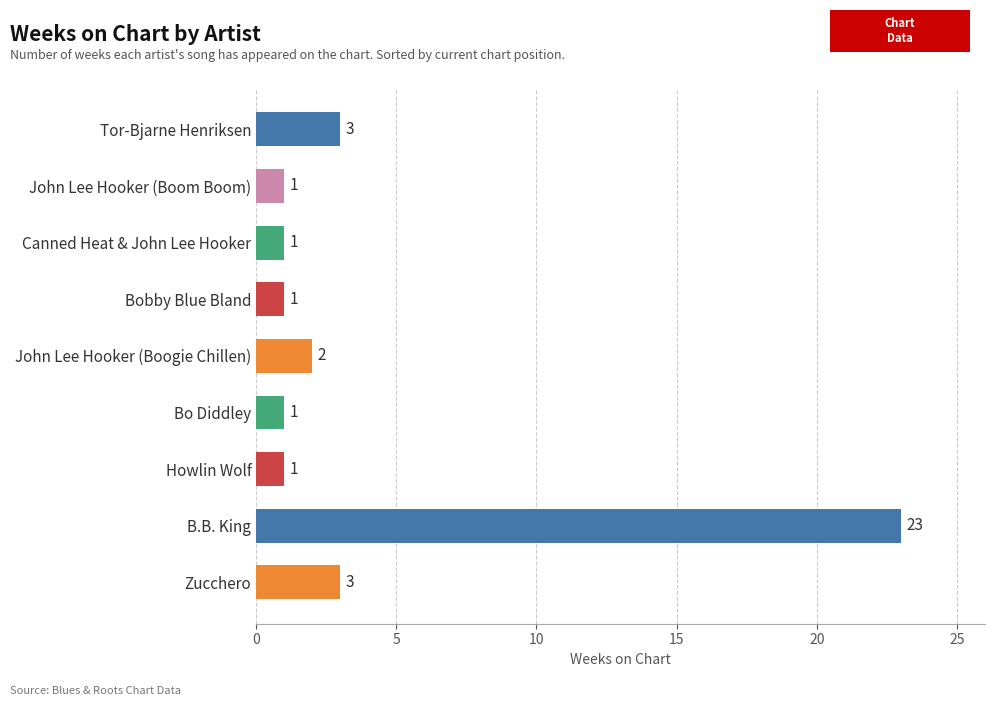

Which category has the highest value across all series?

B.B. King